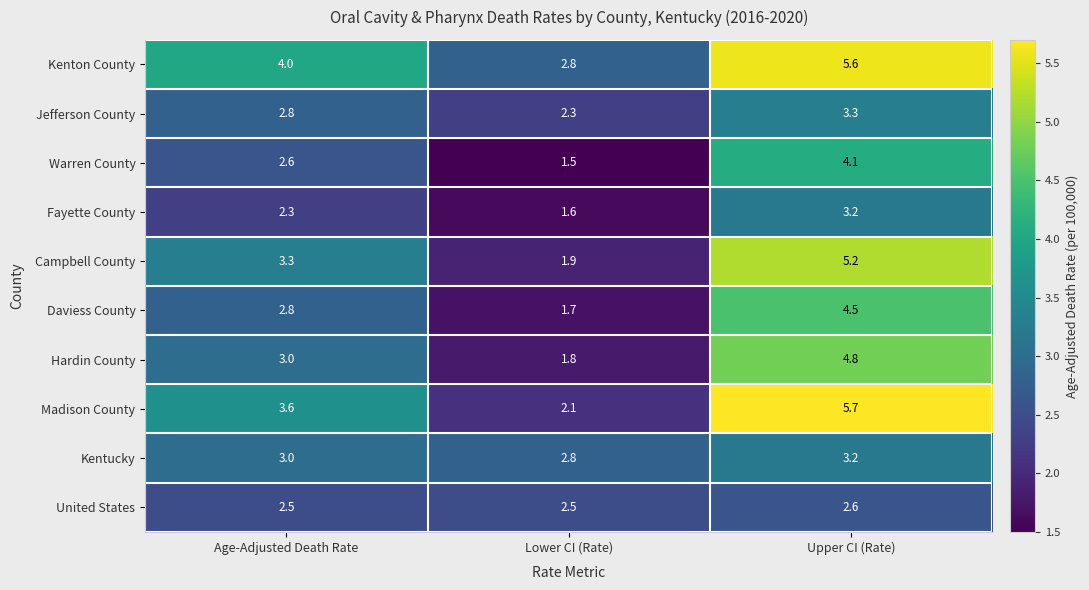

Reading right to left, transcribe all the data shown in this chart.

Kenton County: 5.6	2.8	4.0
Jefferson County: 3.3	2.3	2.8
Warren County: 4.1	1.5	2.6
Fayette County: 3.2	1.6	2.3
Campbell County: 5.2	1.9	3.3
Daviess County: 4.5	1.7	2.8
Hardin County: 4.8	1.8	3.0
Madison County: 5.7	2.1	3.6
Kentucky: 3.2	2.8	3.0
United States: 2.6	2.5	2.5